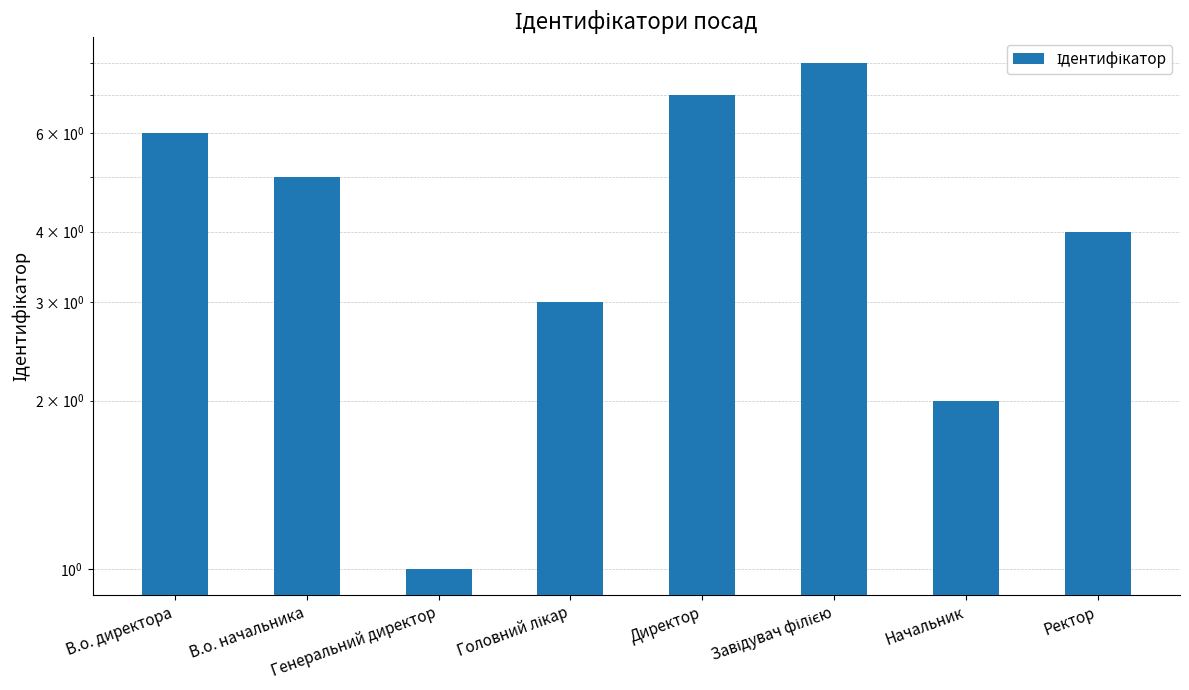

What is the sum of all values?

36